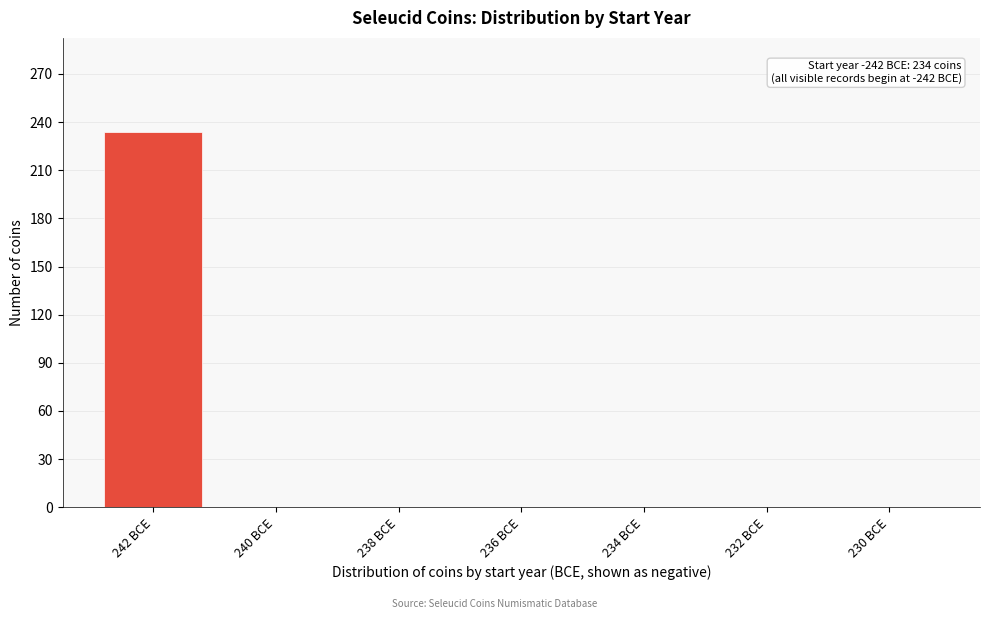

Reading right to left, what are all the values shown in this chart?

230 BCE=0	232 BCE=0	234 BCE=0	236 BCE=0	238 BCE=0	240 BCE=0	242 BCE=234